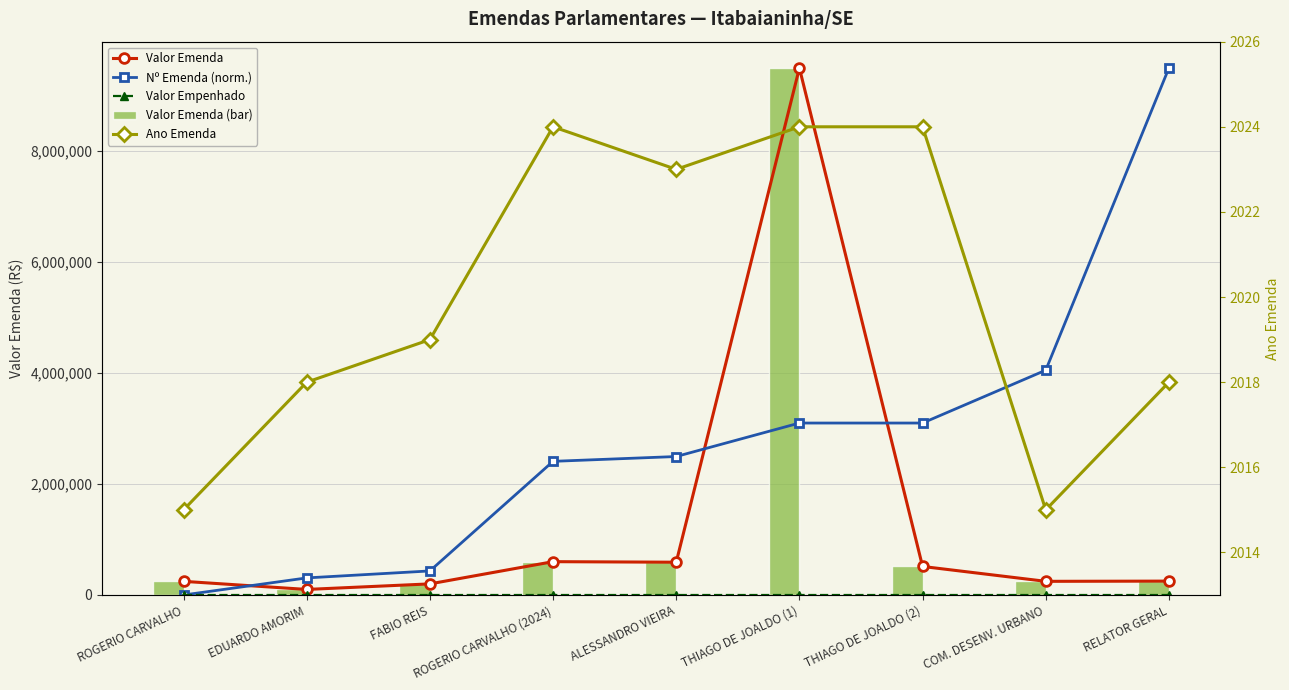

Which series has the largest range (max minus min)?

Nº Emenda (norm.)